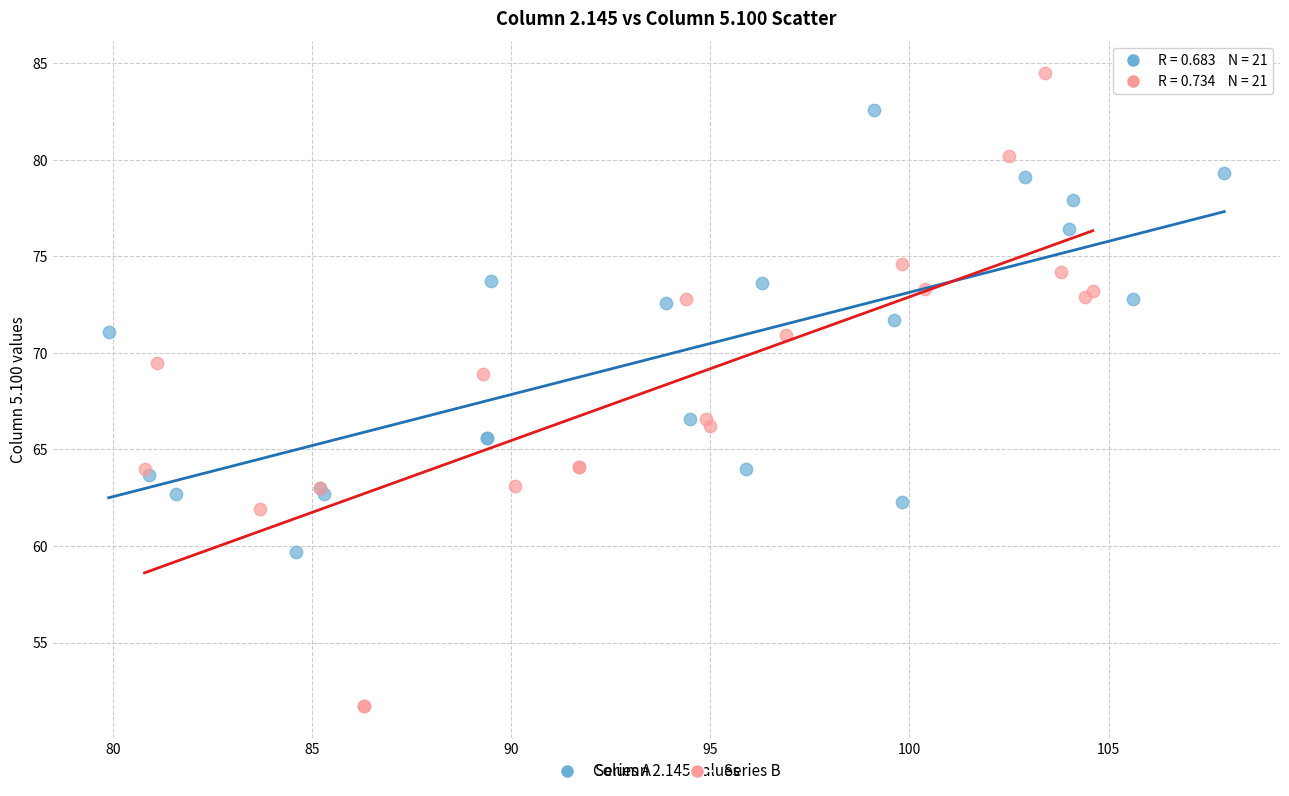

What are all the series names shown in the legend?

Series A, Series B